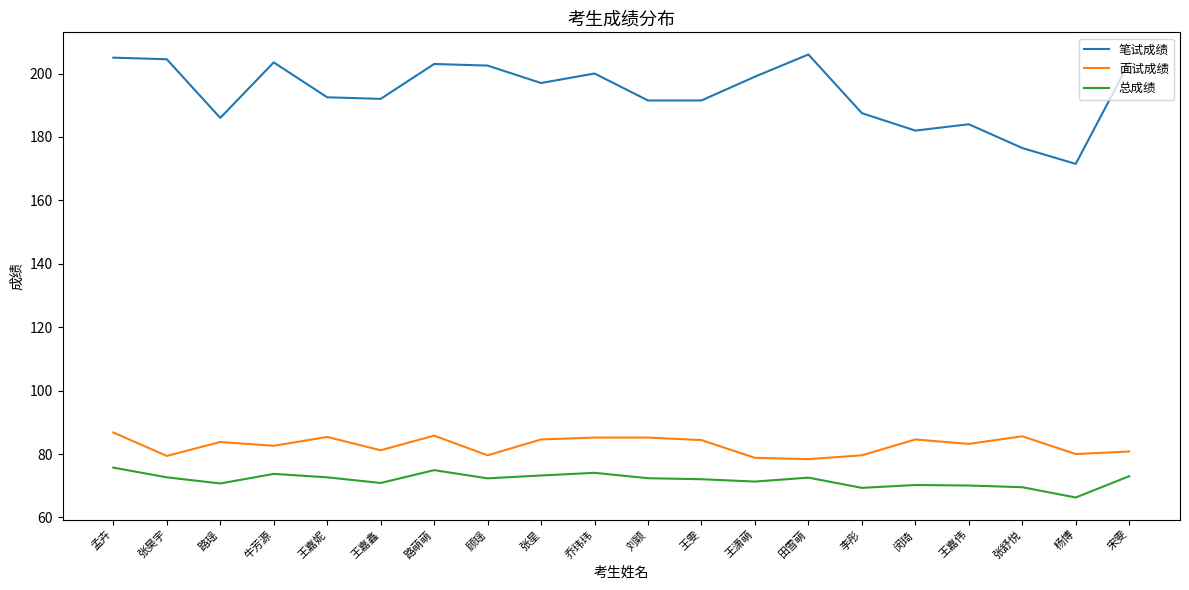

Where is 笔试成绩 nearest to the value 188?

李彤